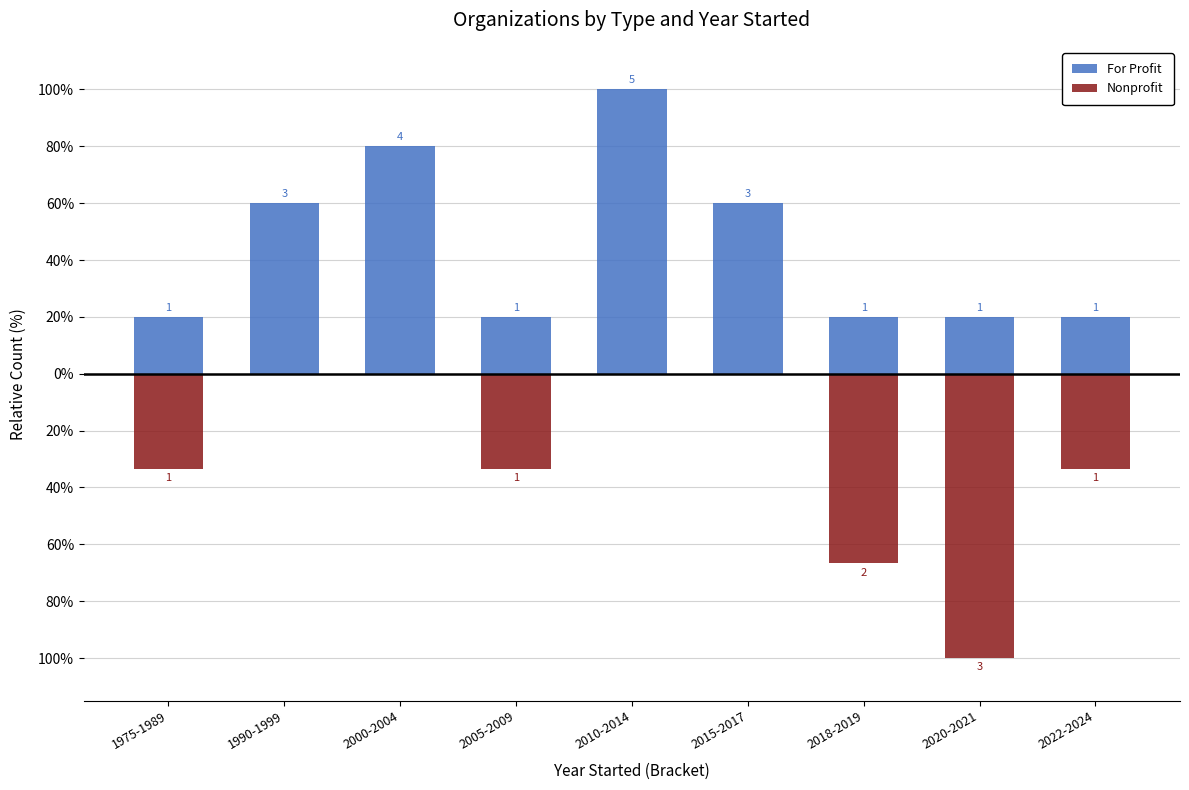

How many data points does each series have?

9